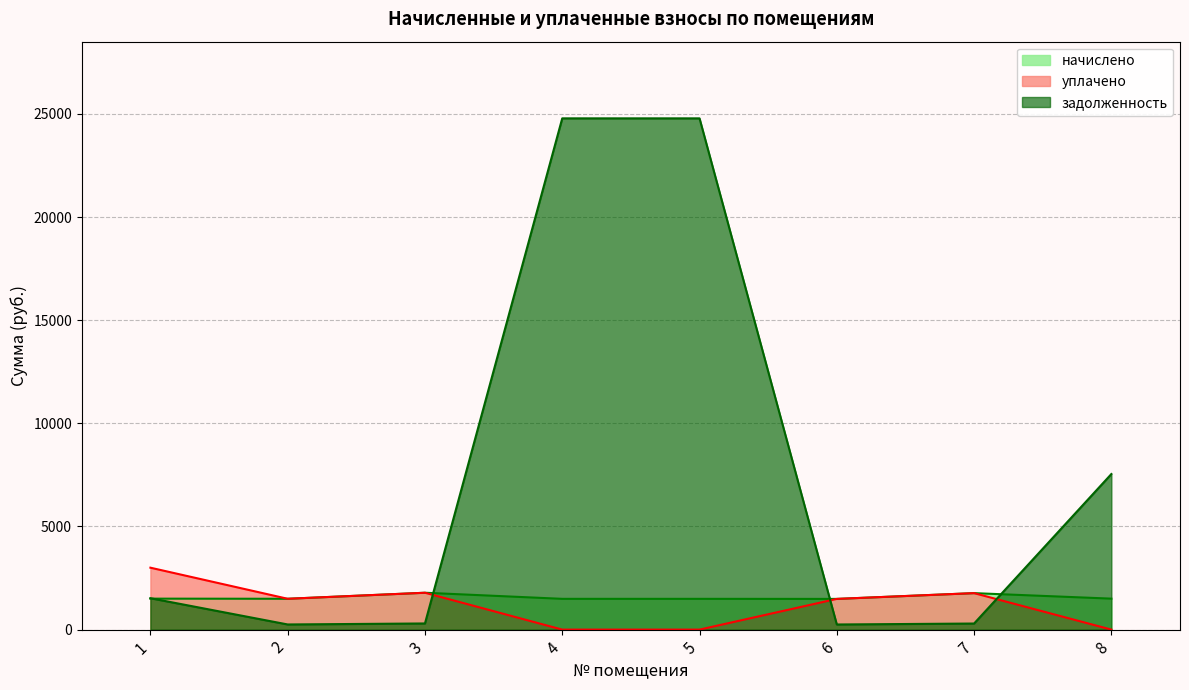

Where is the first local maximum for уплачено?

3